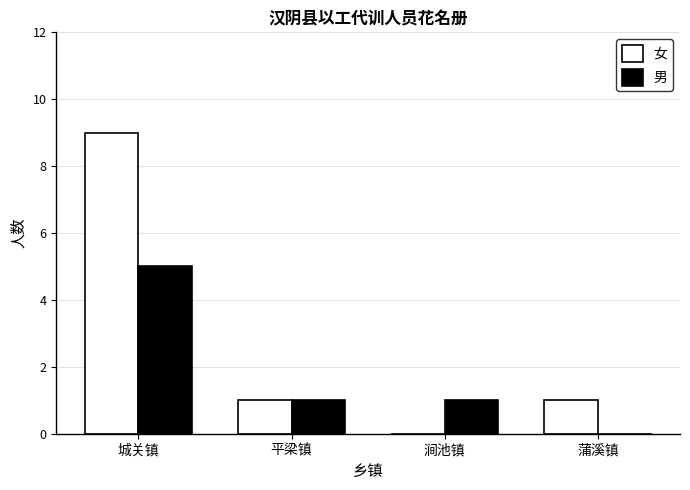

At which label does 男 reach its peak?

城关镇